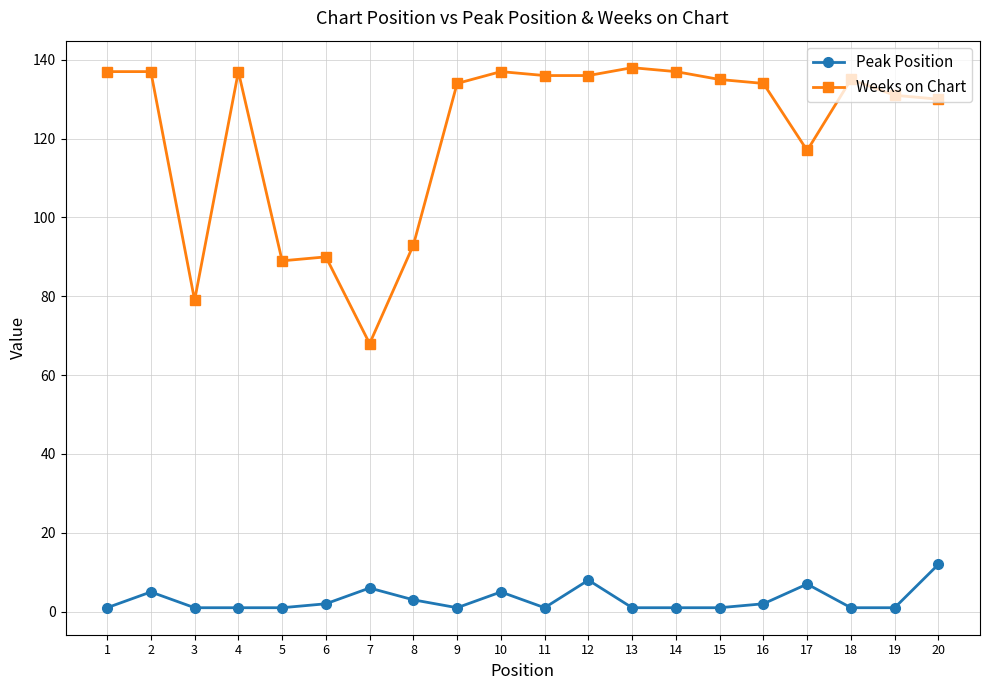

Is the value of Peak Position at 19 greater than the value of Weeks on Chart at 18?

No